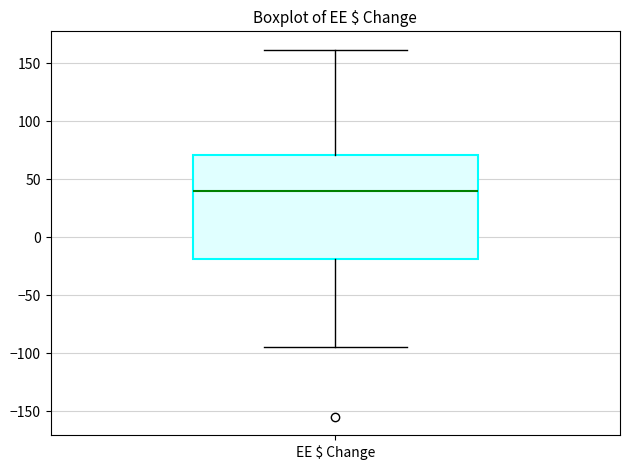

Where does the upper whisker of the box for EE $ Change end on the y-axis? The values are not printed on the chart, so give them approximately, as read against the axis.

160